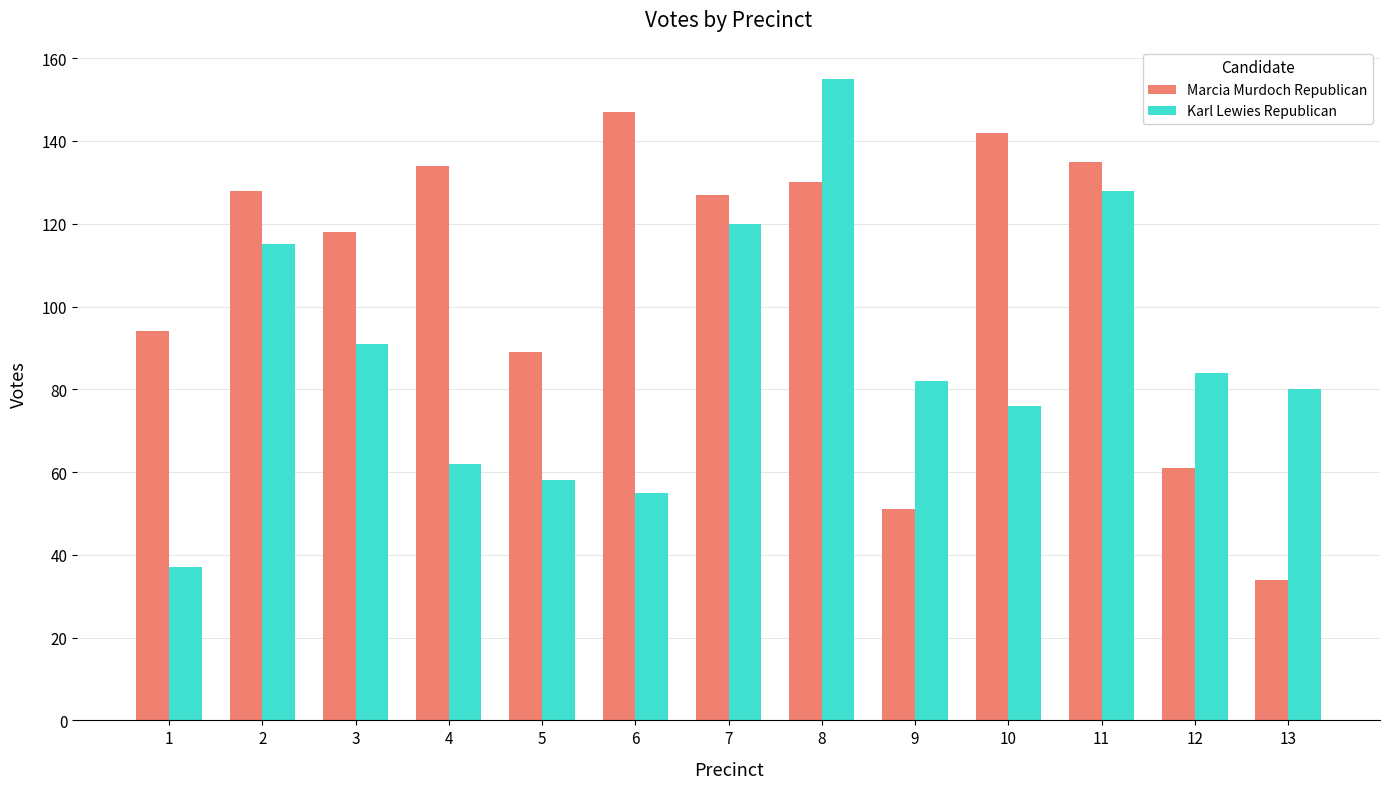

What is the spread (max minus min) of values at 1?

57